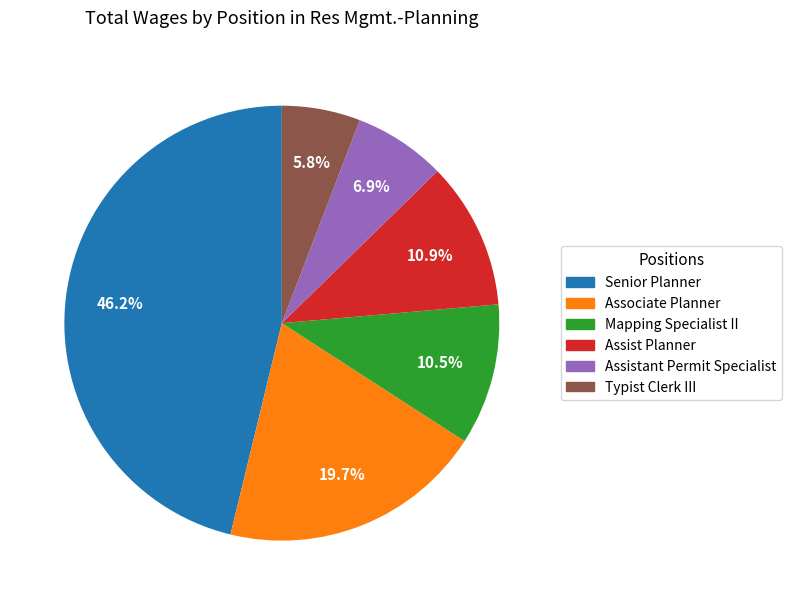

Is there a majority slice in this chart?

No